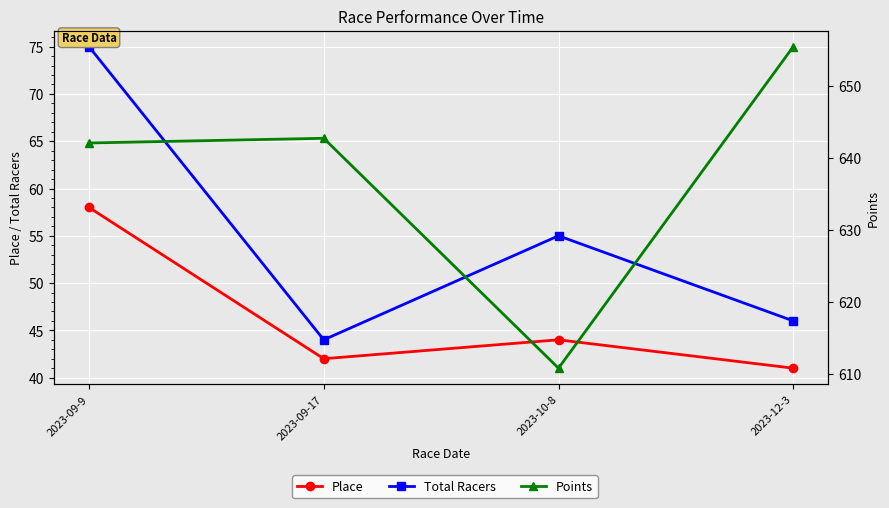

Which category has the highest value in the Points series?

2023-12-3